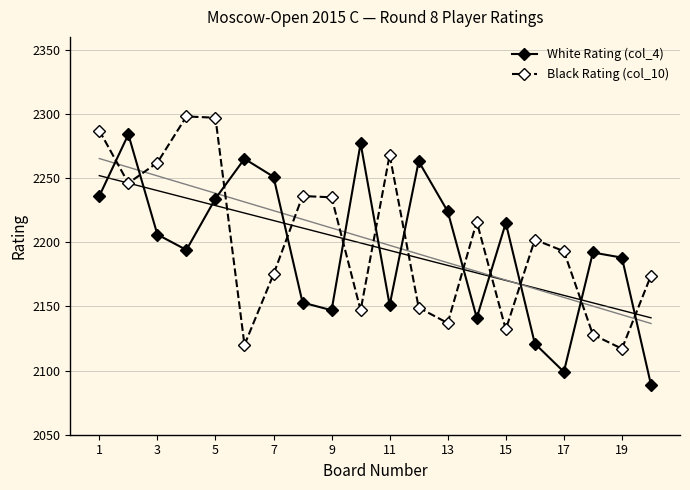

True or false: White Rating (col_4) has a value of 3565 at 13.

False